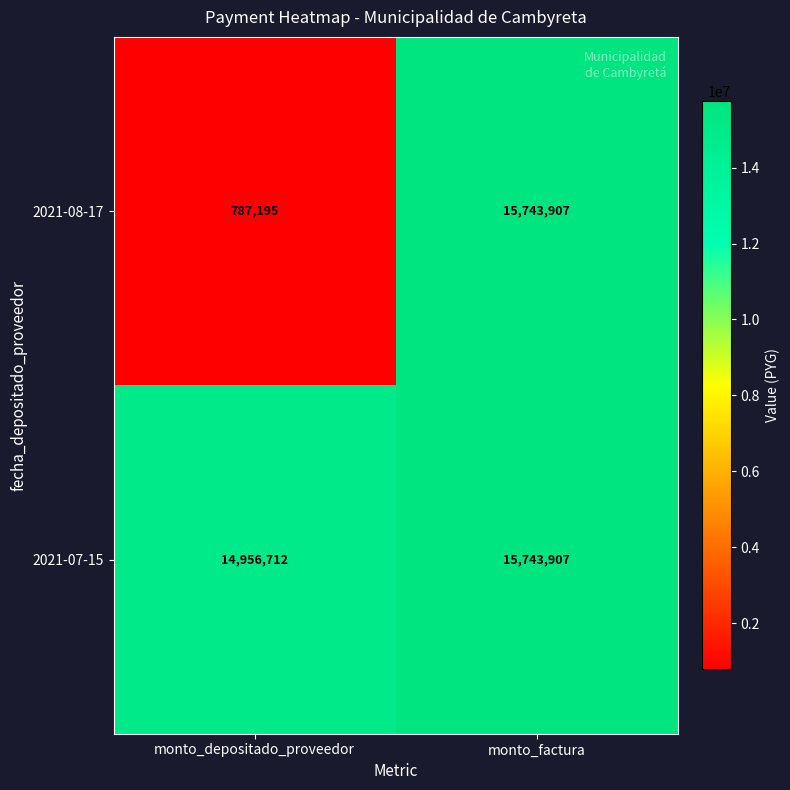

Between monto_depositado_proveedor and monto_factura, which series saw the biggest shift?

2021-08-17